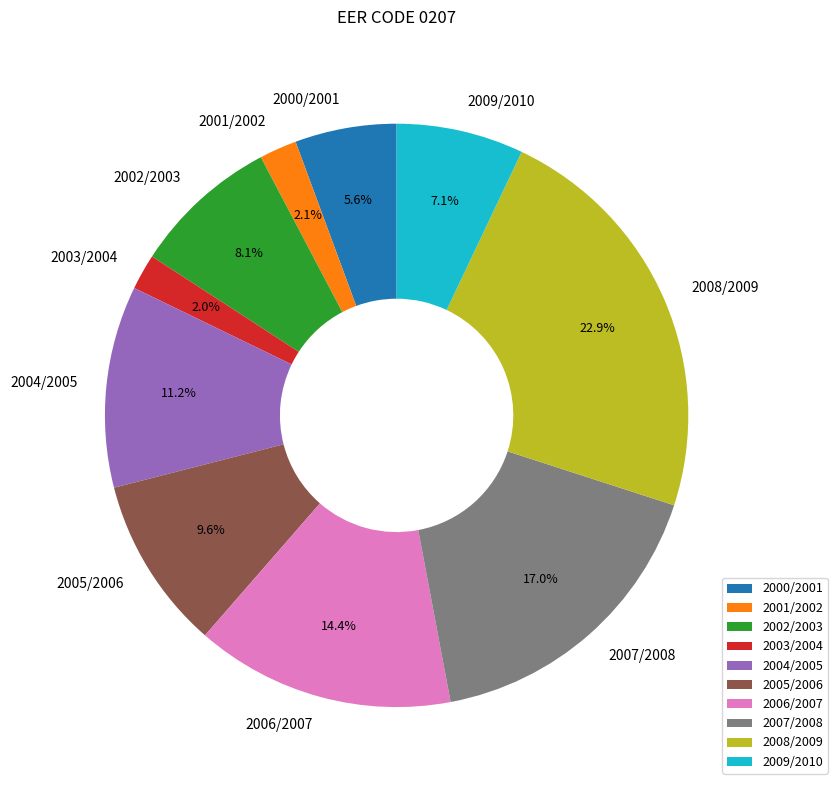

Which slice is the largest?

2008/2009